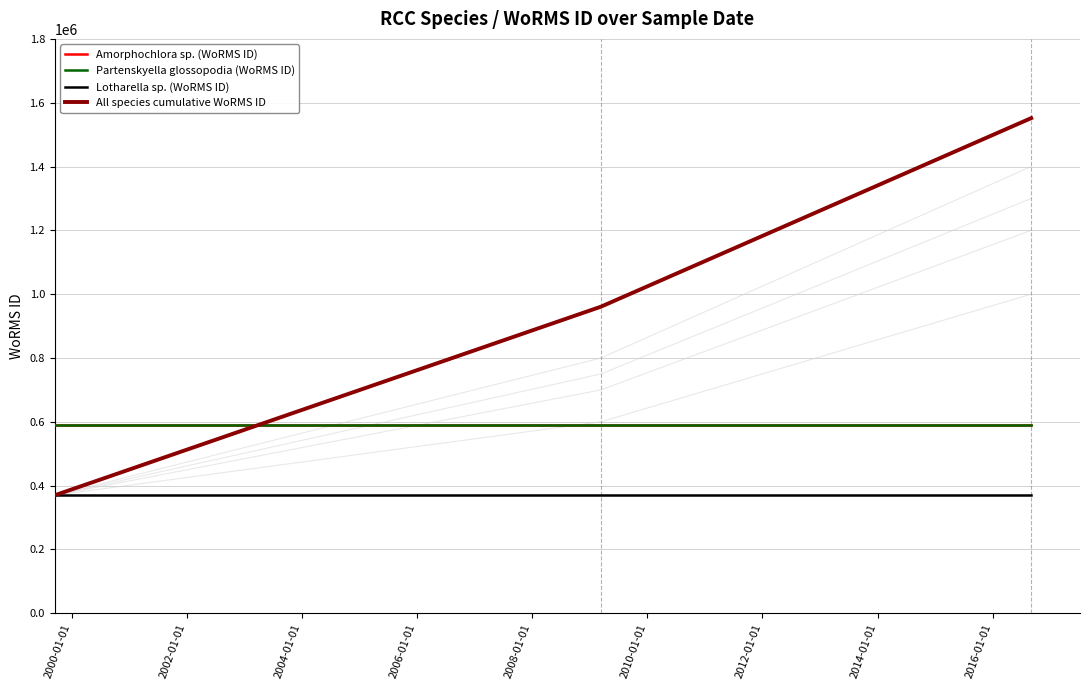

What is the lowest value of the All species cumulative WoRMS ID series?

369855